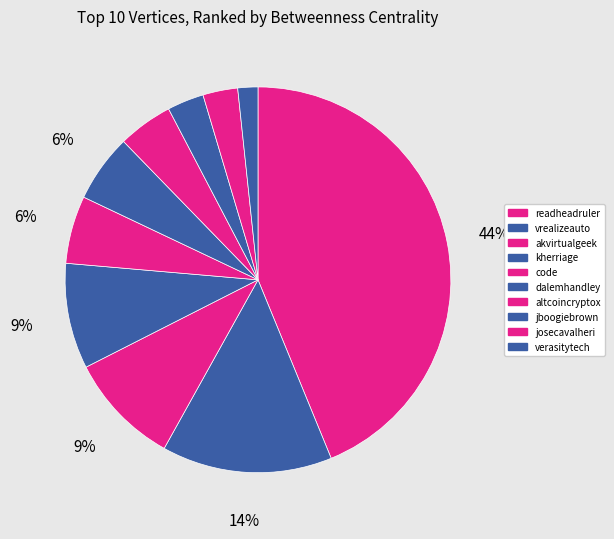

Count the number of slices in the pie.

10